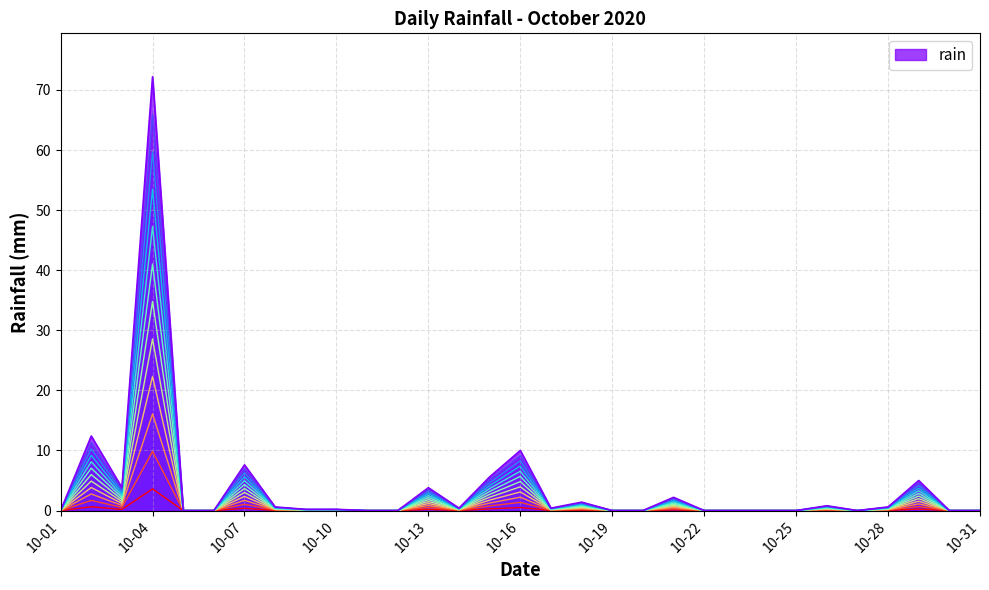

What is the highest value of the rain series?

72.2